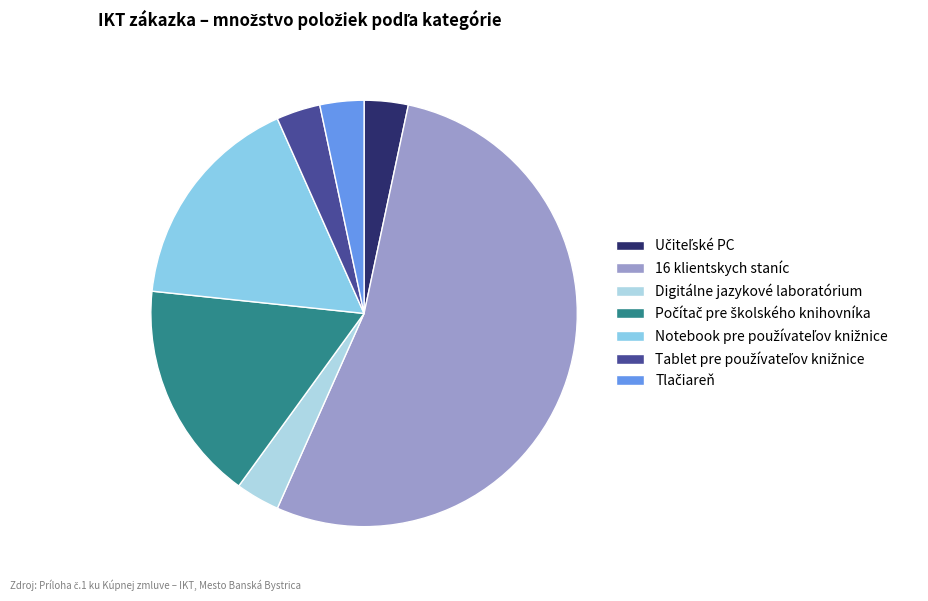

To the nearest percent, what portion does Notebook pre používateľov knižnice represent?

17%